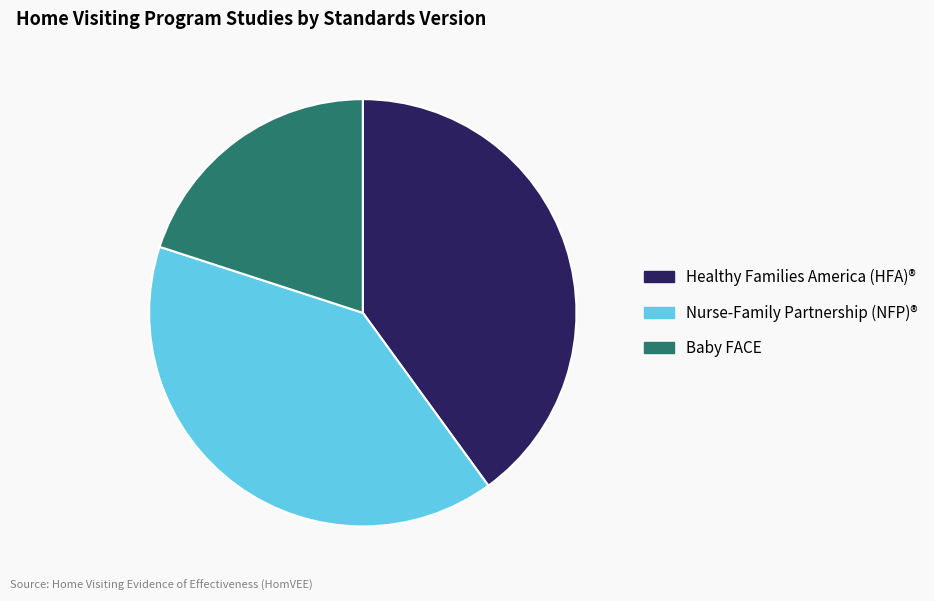

Is it true that Baby FACE is 33% of the pie?

False